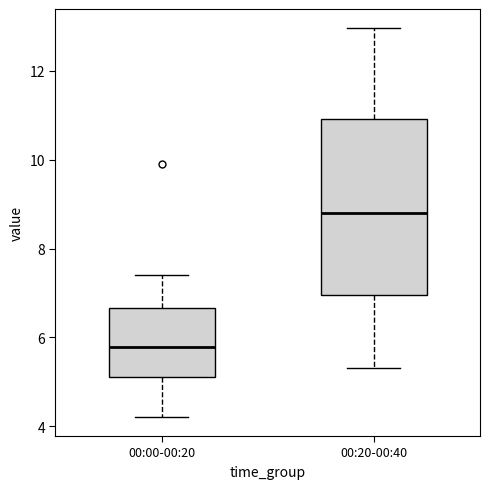

Where is the lower edge of the box for 00:20-00:40 on the y-axis? The values are not printed on the chart, so give them approximately, as read against the axis.

7.0